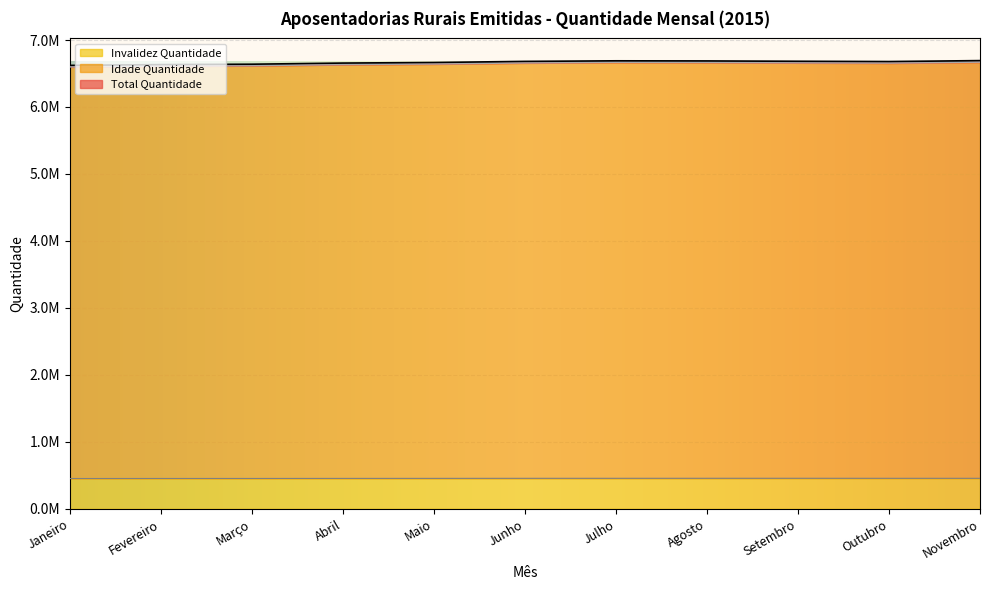

At which category is the sum across all series the highest?

Novembro